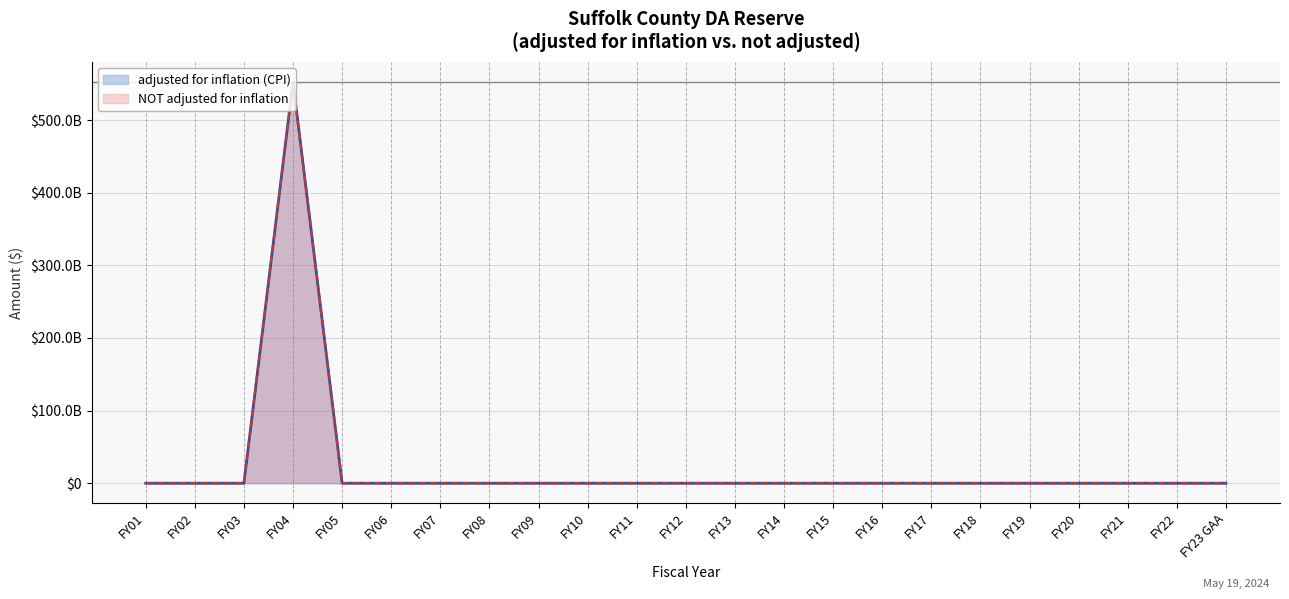

True or false: adjusted for inflation (CPI) and NOT adjusted for inflation intersect in this chart.

False